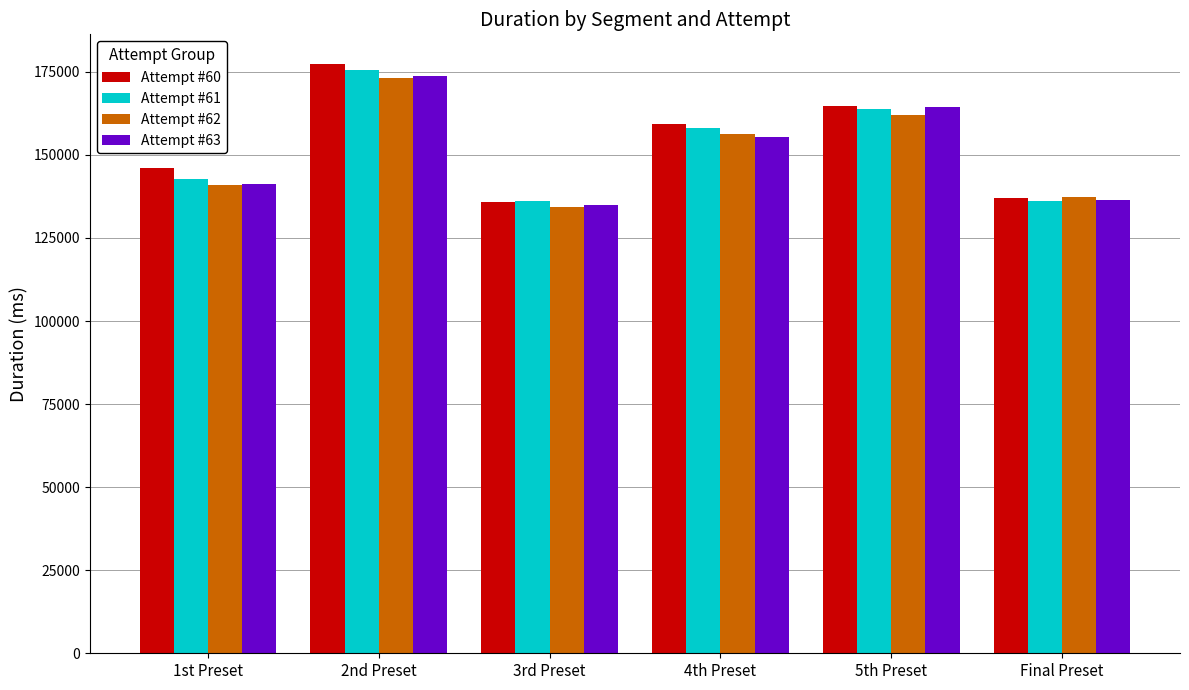

At which label does Attempt #62 first exceed 156426?

2nd Preset